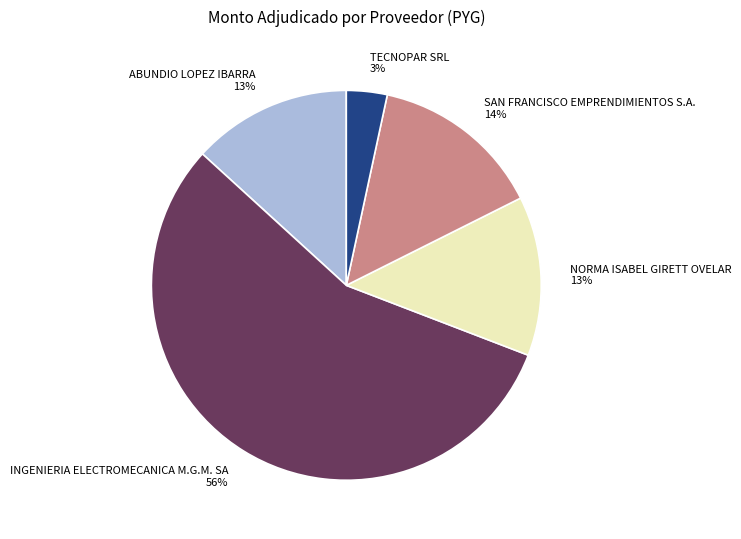

To the nearest percent, what is the average slice percentage?

20%